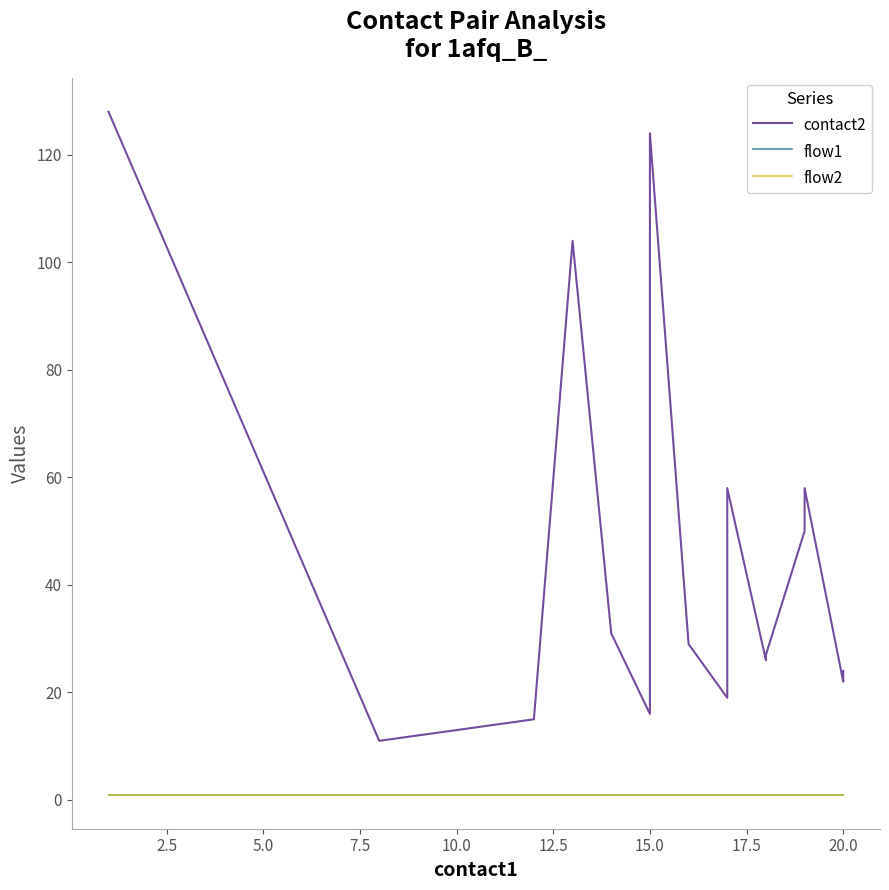

Reading left to right, extract all data points from this chart.

contact2: 128	11	15	104	31	16	124	29	19	25	52	58	26	27	50	55	58	22	23	24
flow1: 1	1	1	1	1	1	1	1	1	1	1	1	1	1	1	1	1	1	1	1
flow2: 1	1	1	1	1	1	1	1	1	1	1	1	1	1	1	1	1	1	1	1